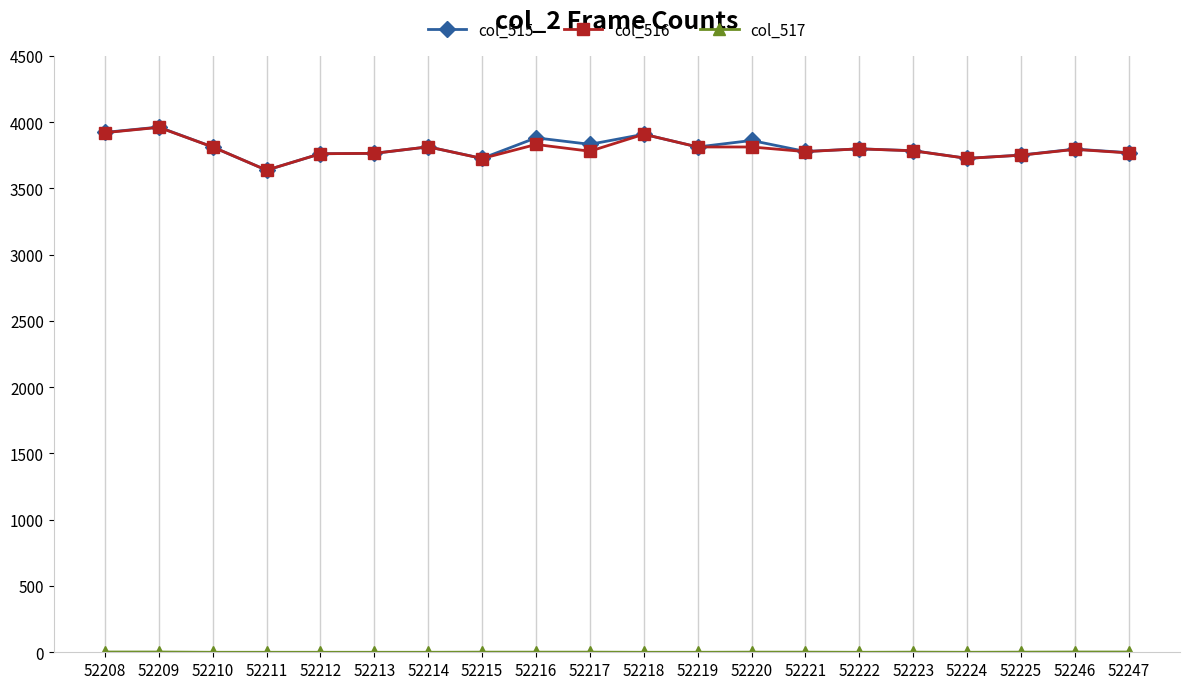

The value of col_516 at 52223 is 3783. True or false?

True